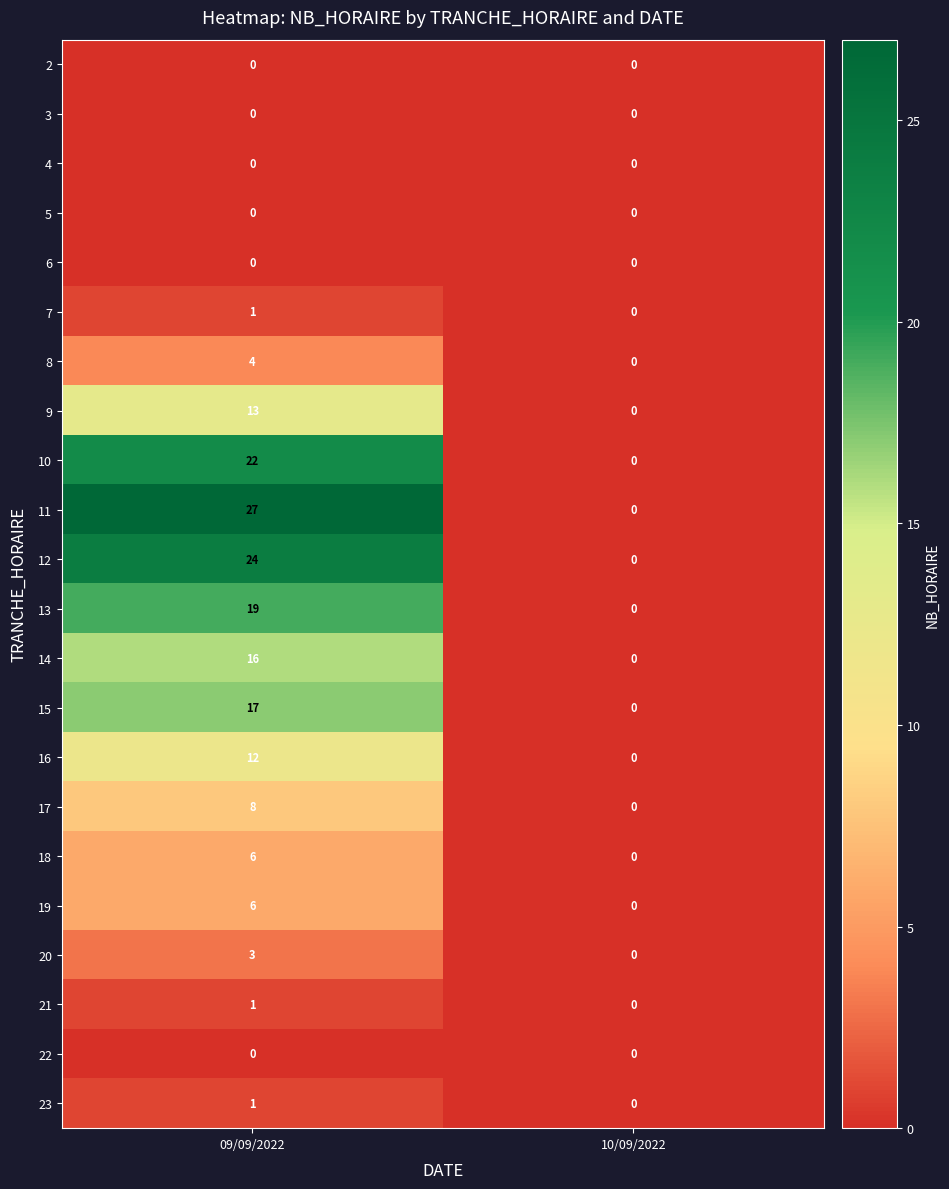

Which series has the widest spread of values?

11